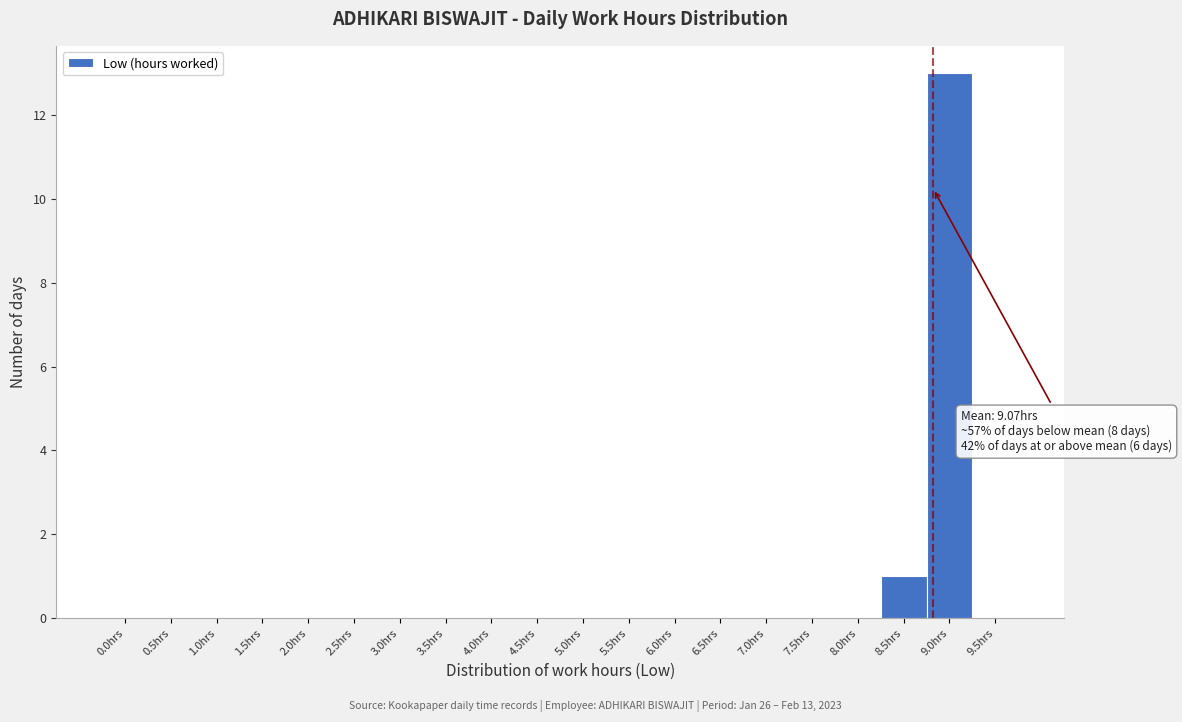

Reading left to right, extract all data points from this chart.

0.0hrs=0	0.5hrs=0	1.0hrs=0	1.5hrs=0	2.0hrs=0	2.5hrs=0	3.0hrs=0	3.5hrs=0	4.0hrs=0	4.5hrs=0	5.0hrs=0	5.5hrs=0	6.0hrs=0	6.5hrs=0	7.0hrs=0	7.5hrs=0	8.0hrs=0	8.5hrs=1	9.0hrs=13	9.5hrs=0